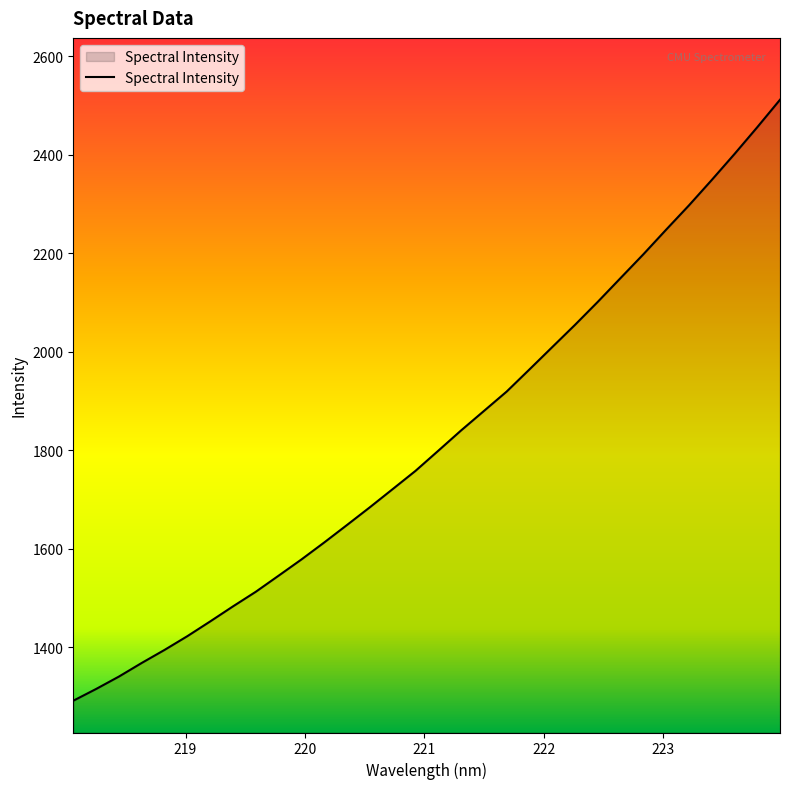

What is the minimum value shown in the chart?

1290.9